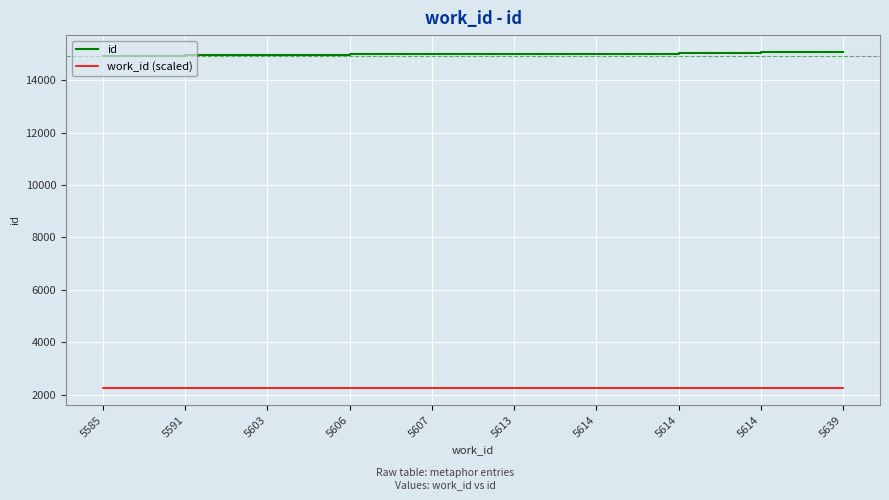

Does the chart have visible grid lines?

Yes